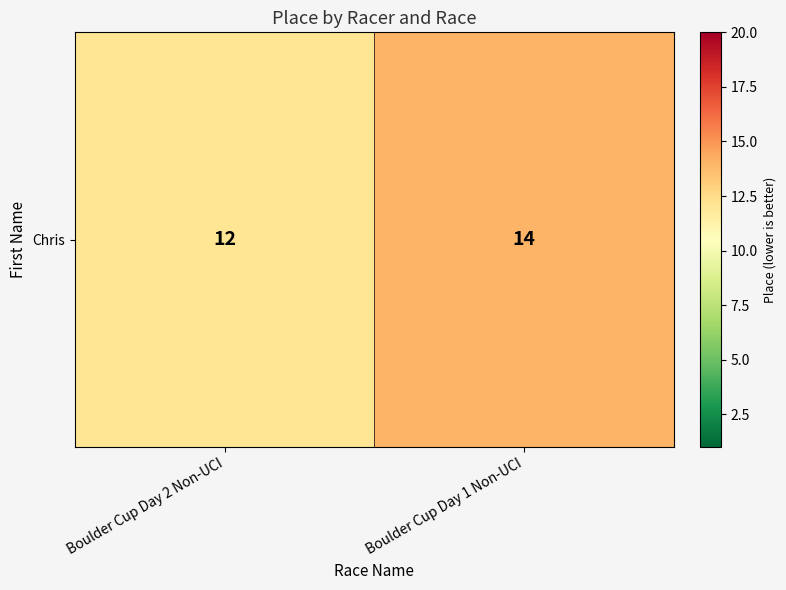

List the labels in order of value, largest first.

Boulder Cup Day 1 Non-UCI, Boulder Cup Day 2 Non-UCI